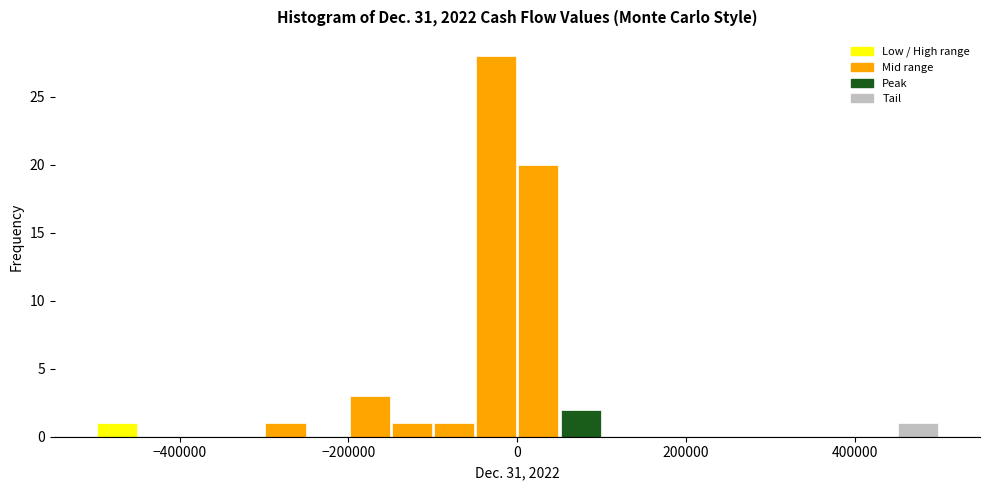

Around what value on the x-axis is the tallest bar? Give the approximate position of its centre, as read against the axis.

-20000